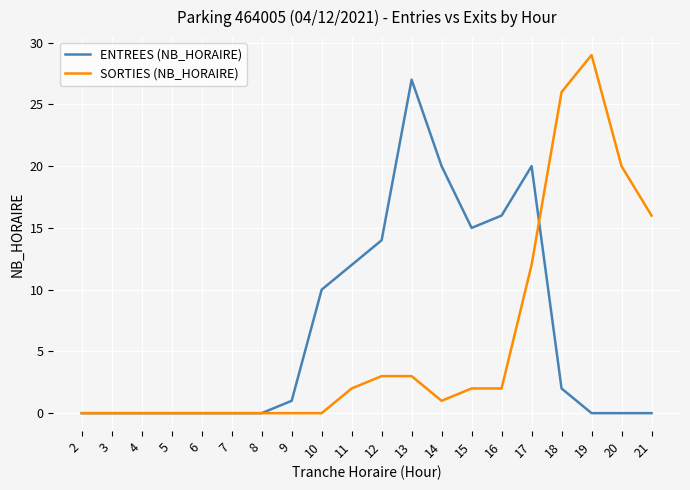

How many lines are shown in the chart?

2